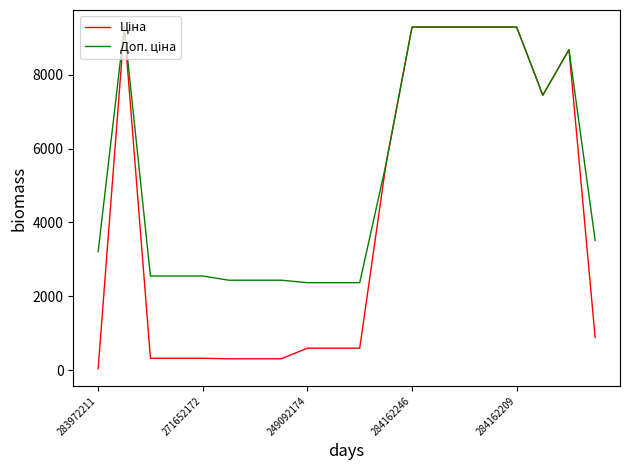

What is the greatest value displayed?

9290.5